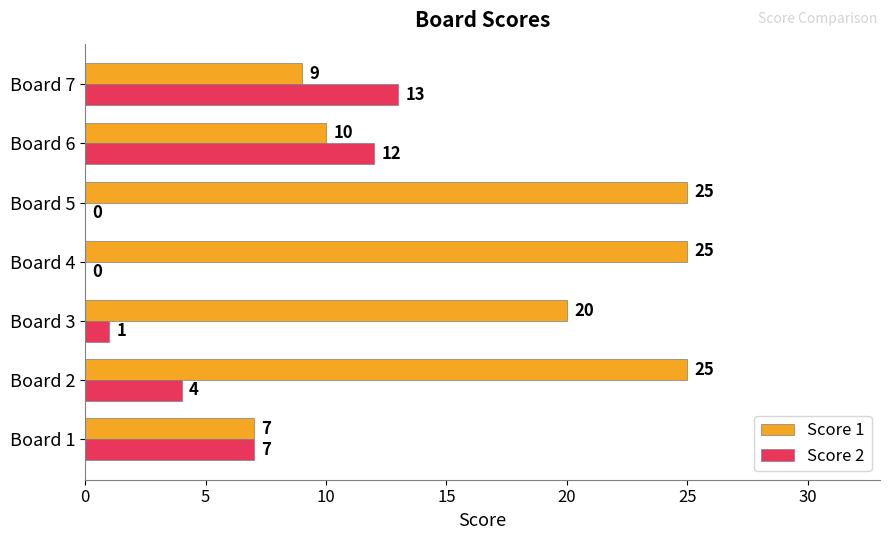

What are all the series names shown in the legend?

Score 1, Score 2